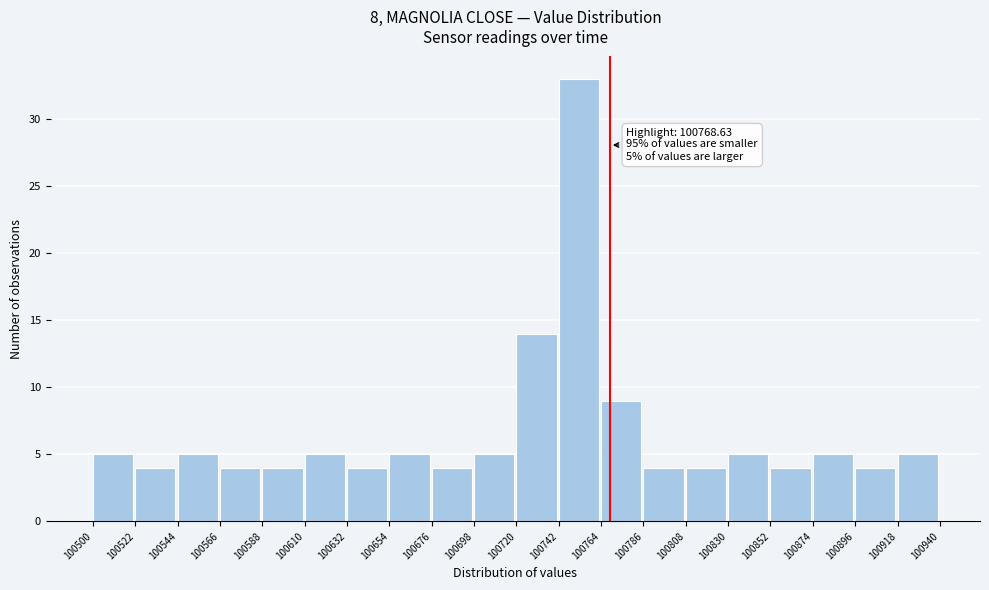

Over which range of the x-axis is the bar tallest?

100742 to 100764